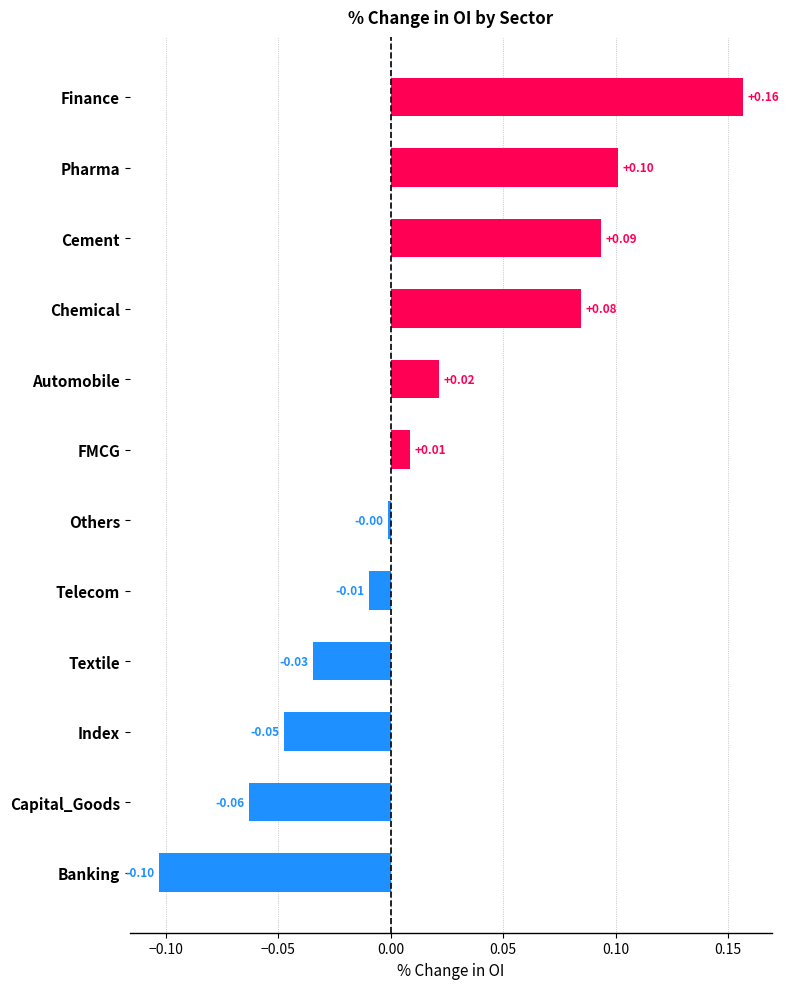

What is the difference between the maximum and minimum values?

0.3